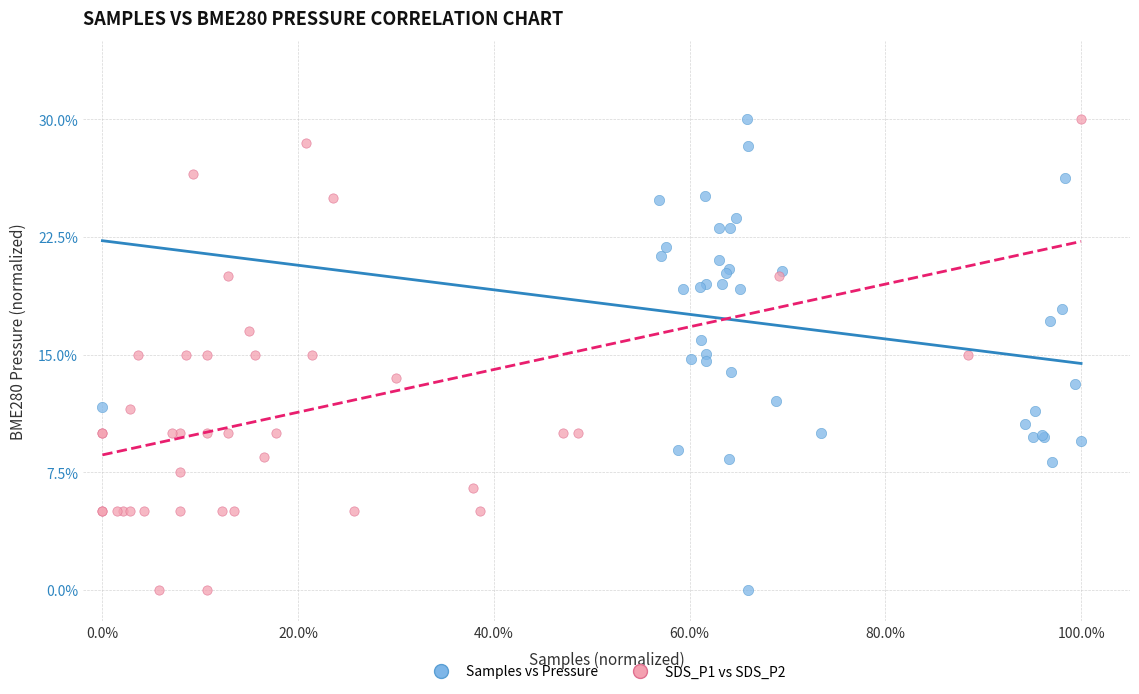

What are all the series names shown in the legend?

Samples vs Pressure, SDS_P1 vs SDS_P2